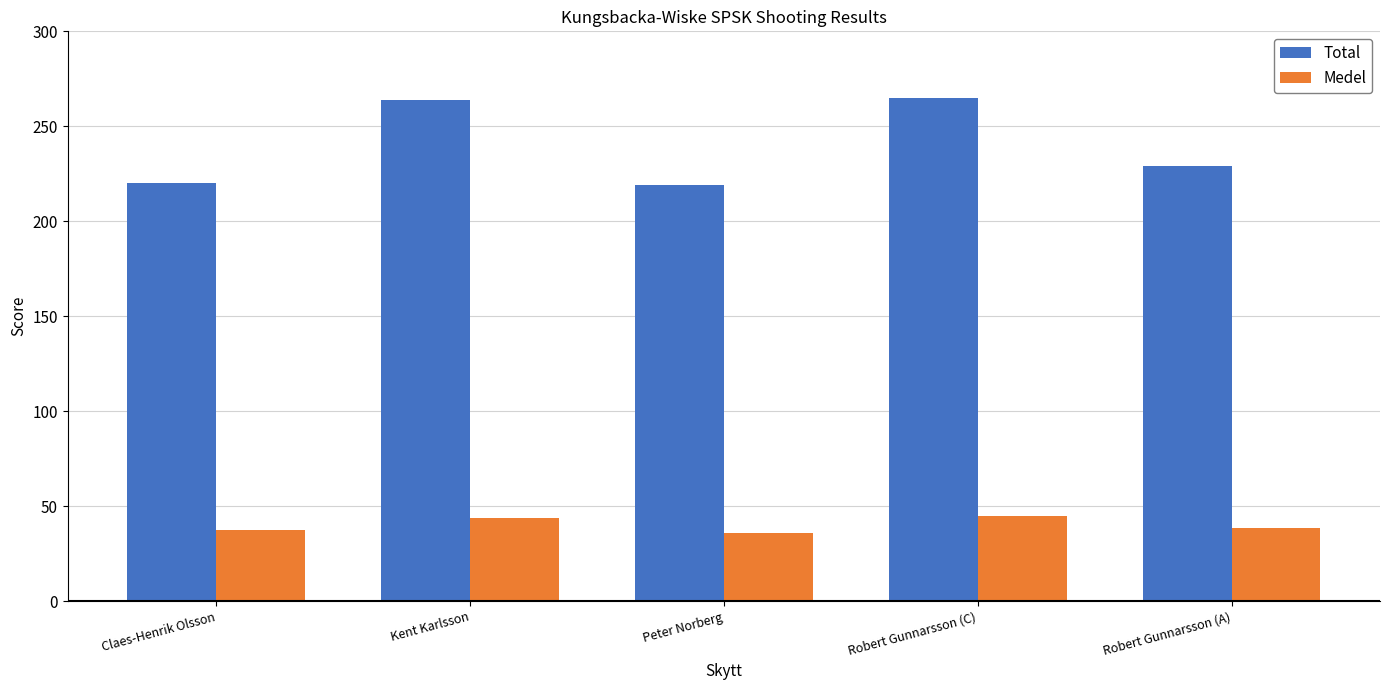

How many values in the Medel series exceed 38?

3